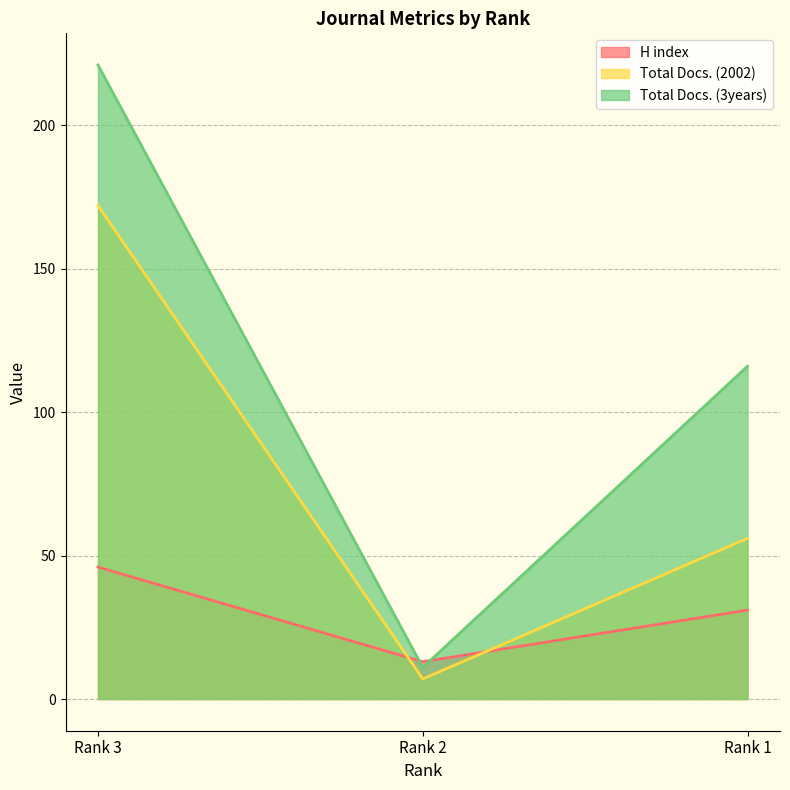

Which series changed the most between Rank 2 and Rank 1?

Total Docs. (3years)